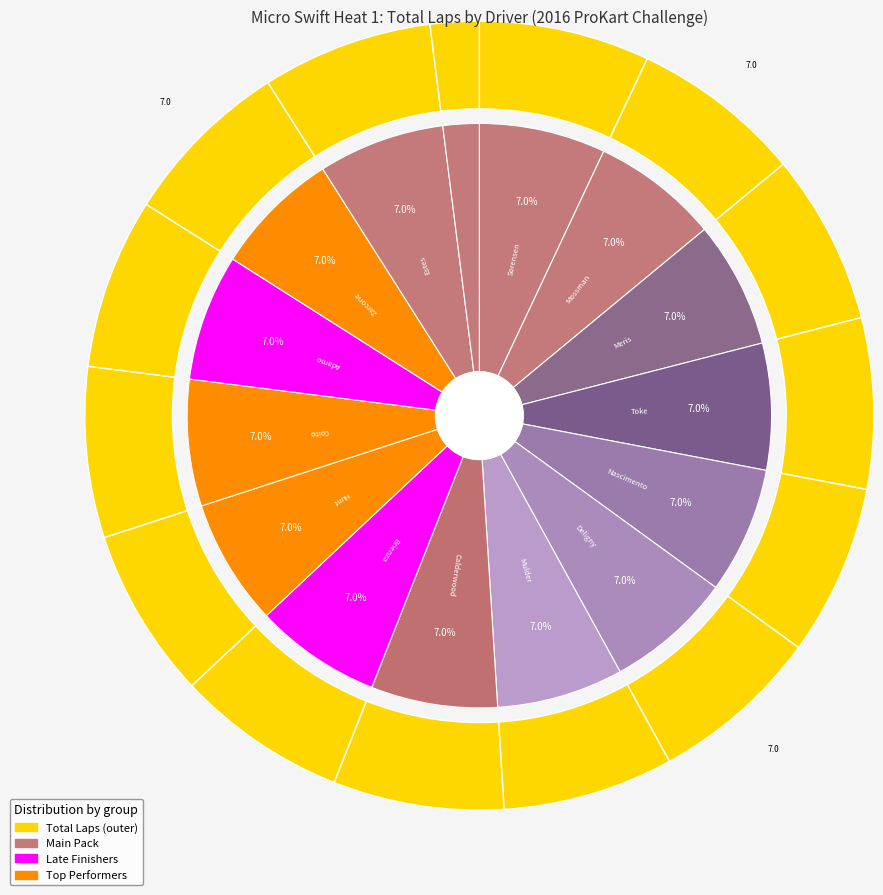

What is the largest slice in the pie chart?

Kai Sorensen